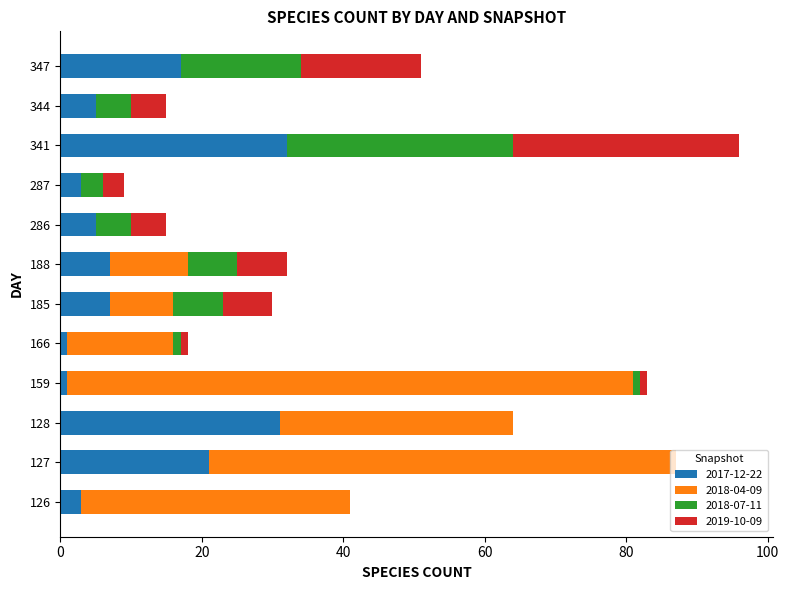

The value of 2017-12-22 at 126 is 3. True or false?

True